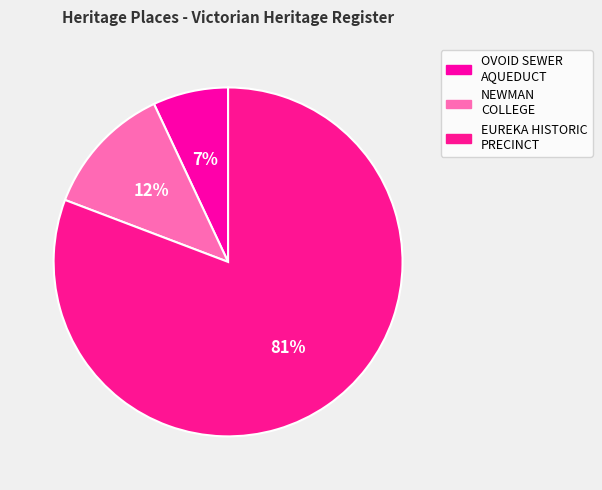

How many slices are in this pie chart?

3